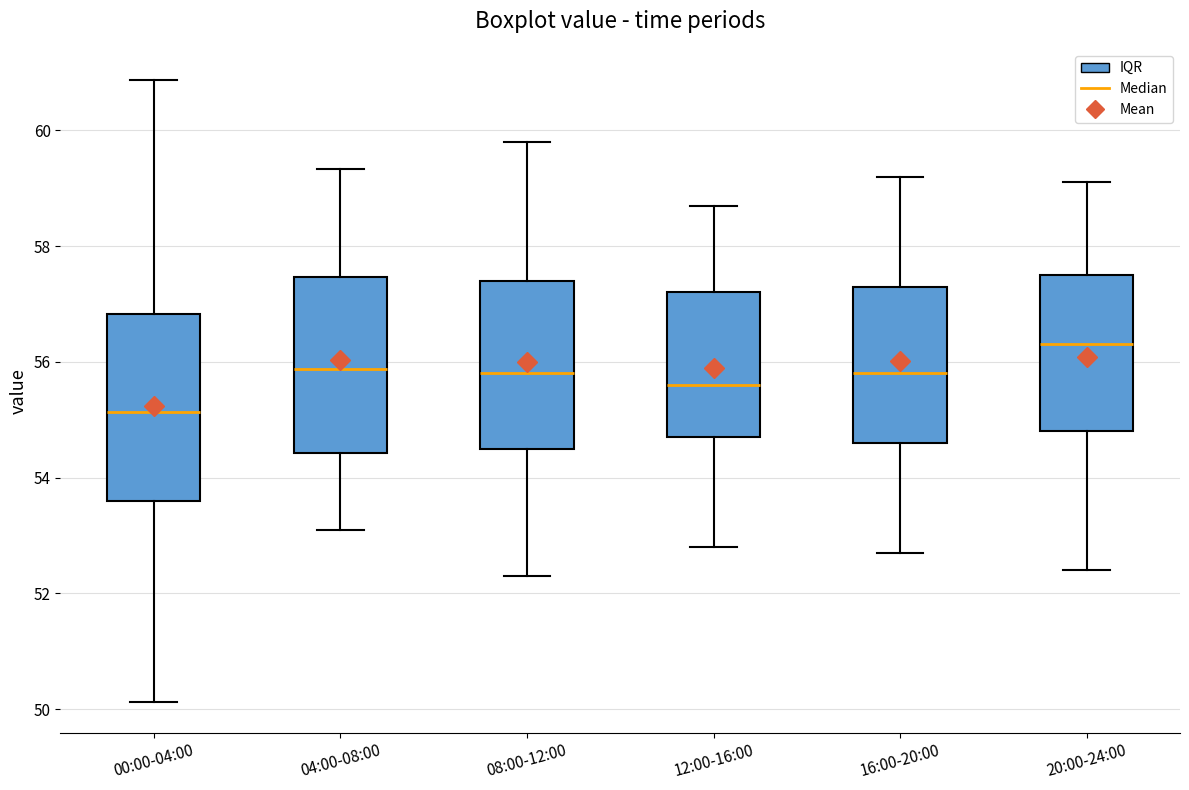

Where does the upper whisker of the box for 20:00-24:00 end on the y-axis? The values are not printed on the chart, so give them approximately, as read against the axis.

59.2